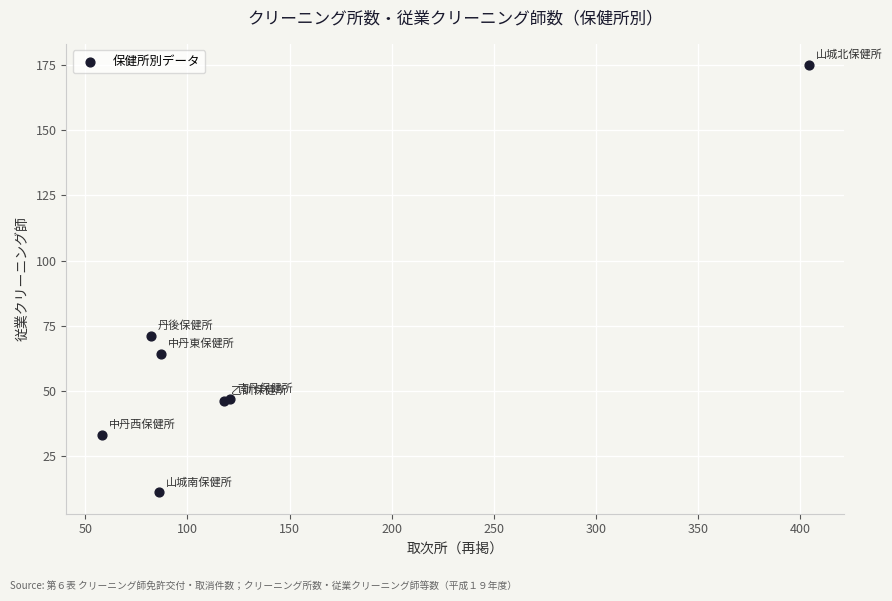

What Y value in the scatter plot is closest to 93?

71